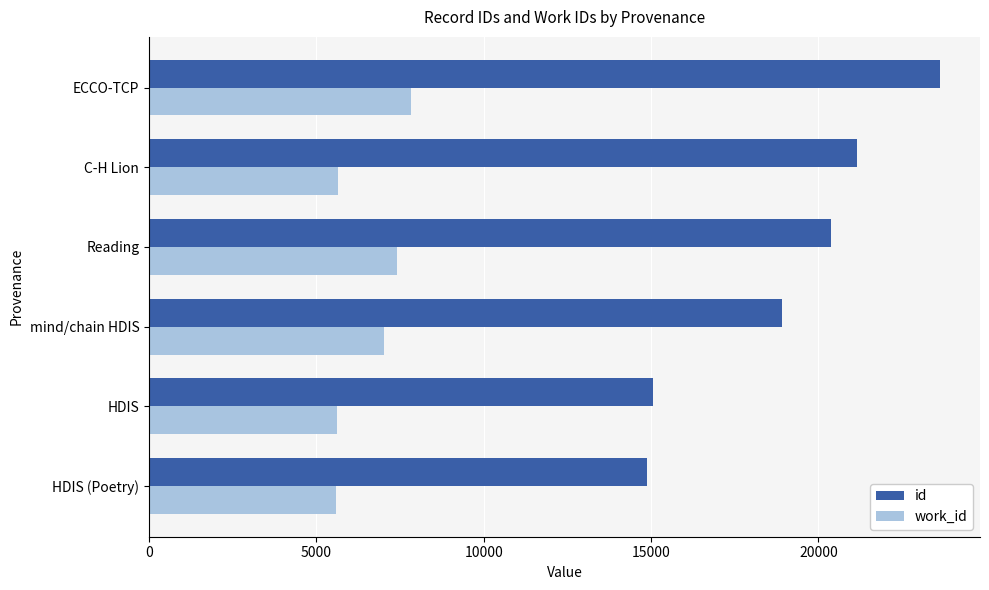

What is the minimum value shown in the chart?

5574